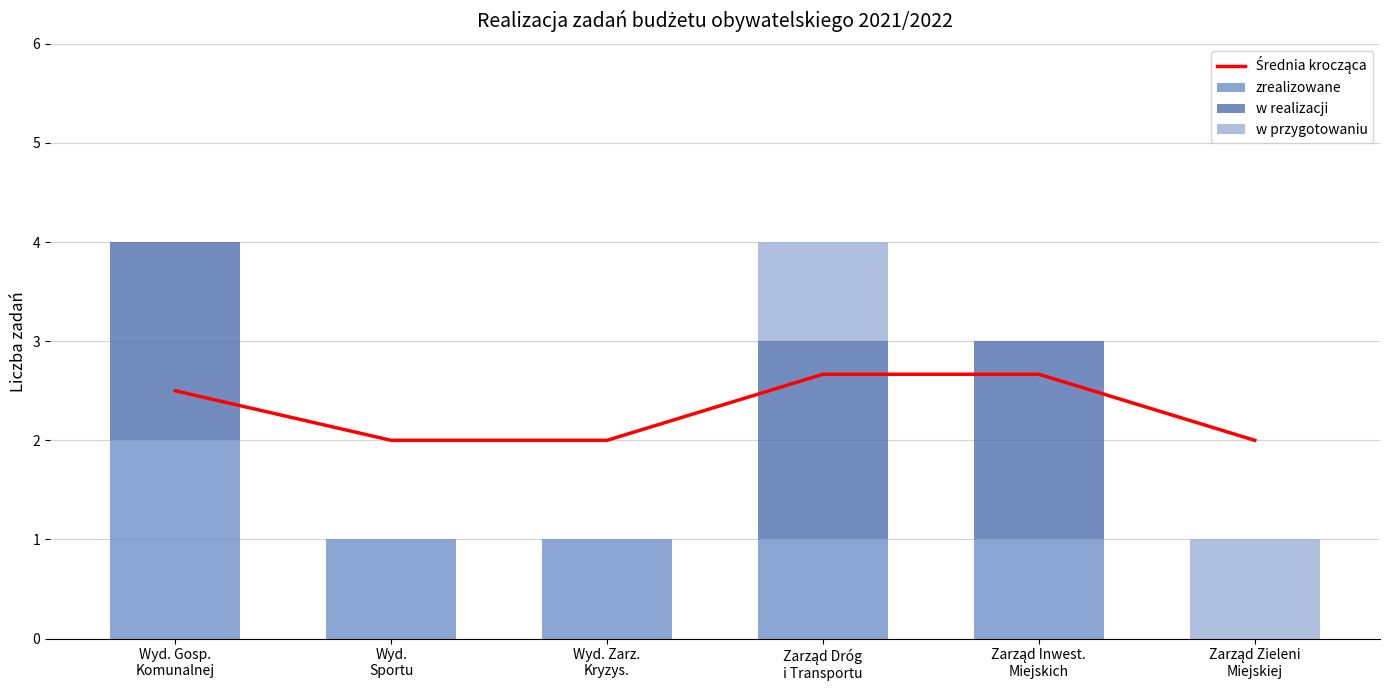

What are all the series names shown in the legend?

Średnia krocząca, zrealizowane, w realizacji, w przygotowaniu